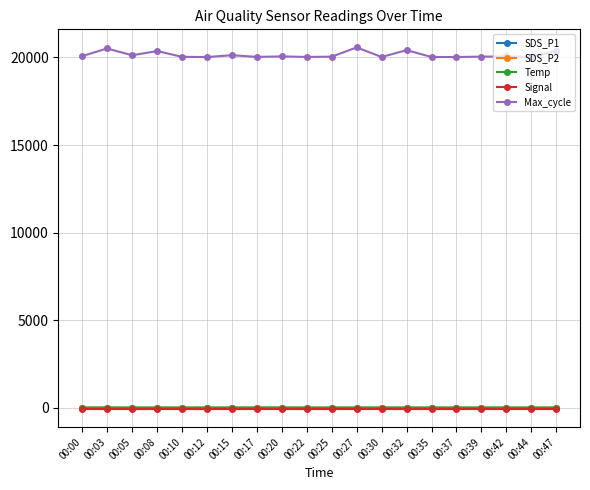

What are all the series names shown in the legend?

SDS_P1, SDS_P2, Temp, Signal, Max_cycle